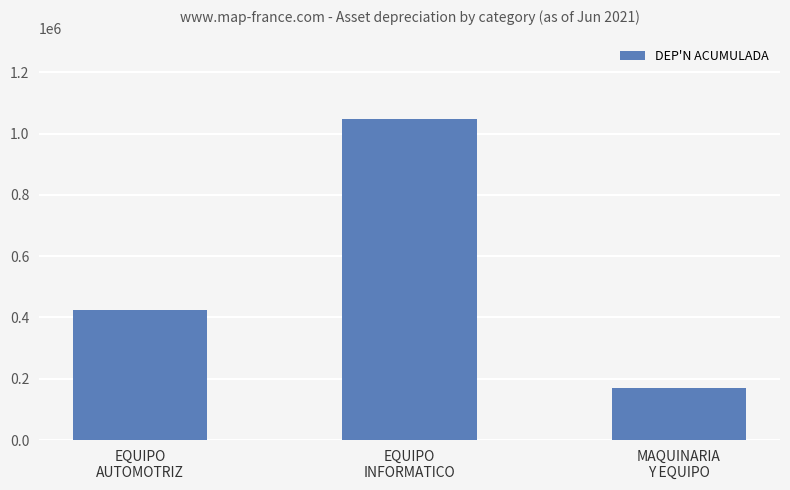

What value does the data have at EQUIPO
AUTOMOTRIZ?

424963.9